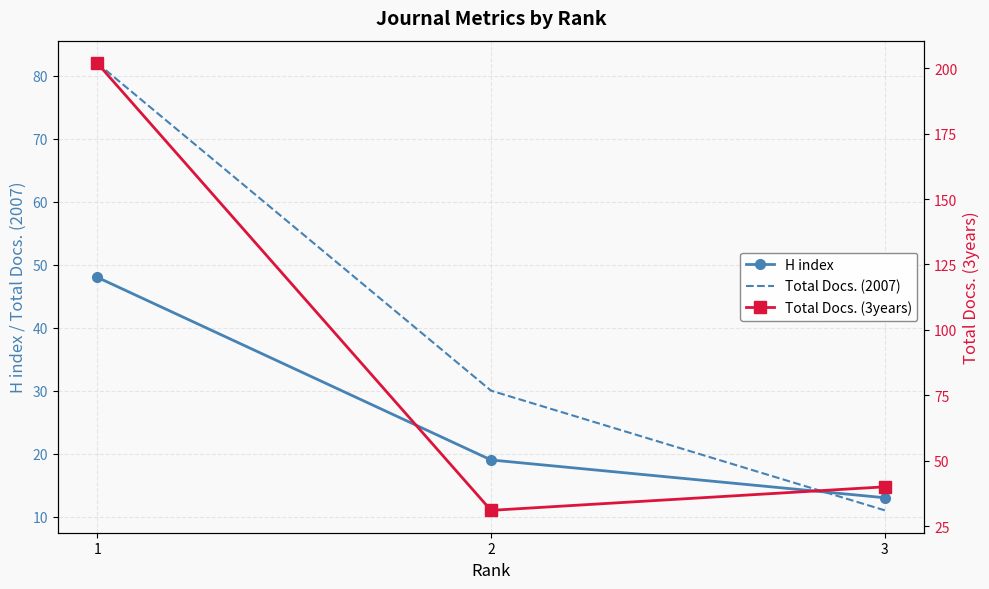

Rank the categories by Total Docs. (2007) value from highest to lowest.

1, 2, 3